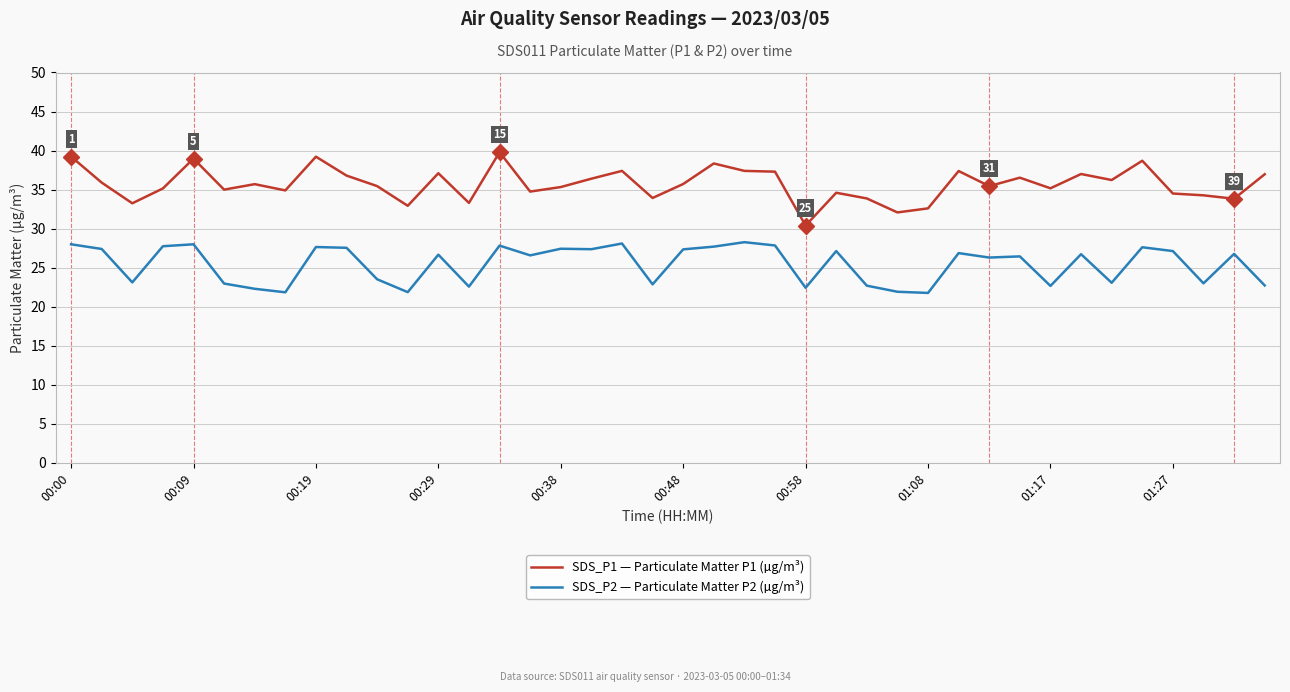

True or false: SDS_P2 — Particulate Matter P2 (µg/m³) and SDS_P1 — Particulate Matter P1 (µg/m³) cross at least once.

False